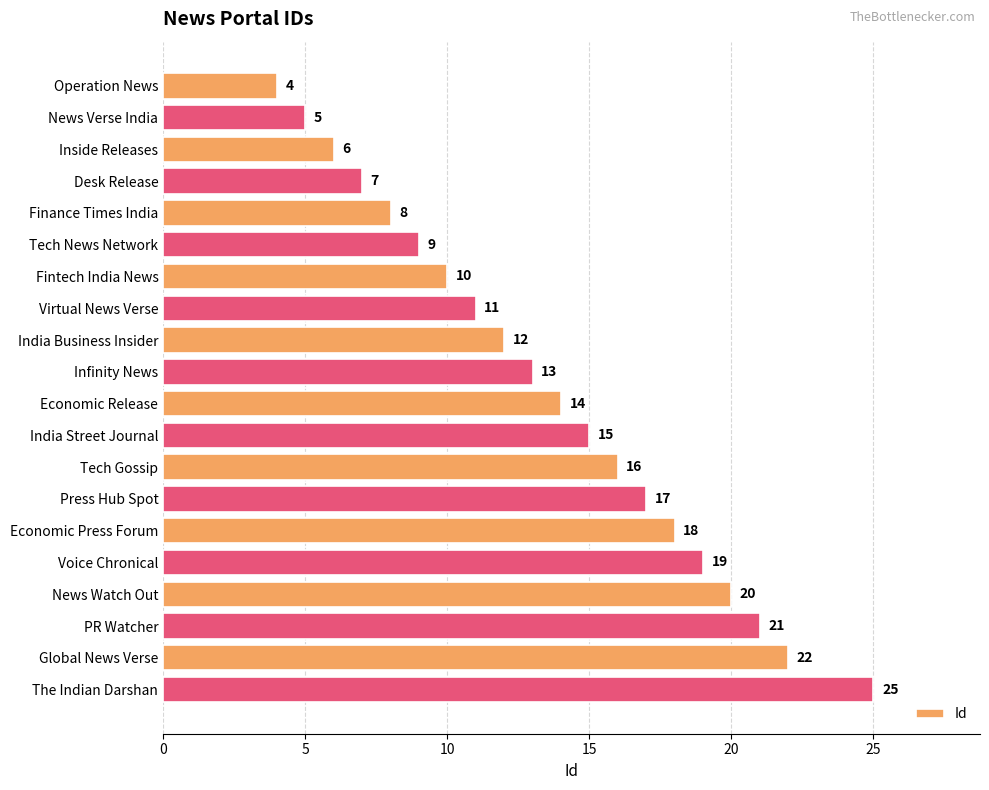

Reading top to bottom, list all the values displayed in this chart.

4	5	6	7	8	9	10	11	12	13	14	15	16	17	18	19	20	21	22	25